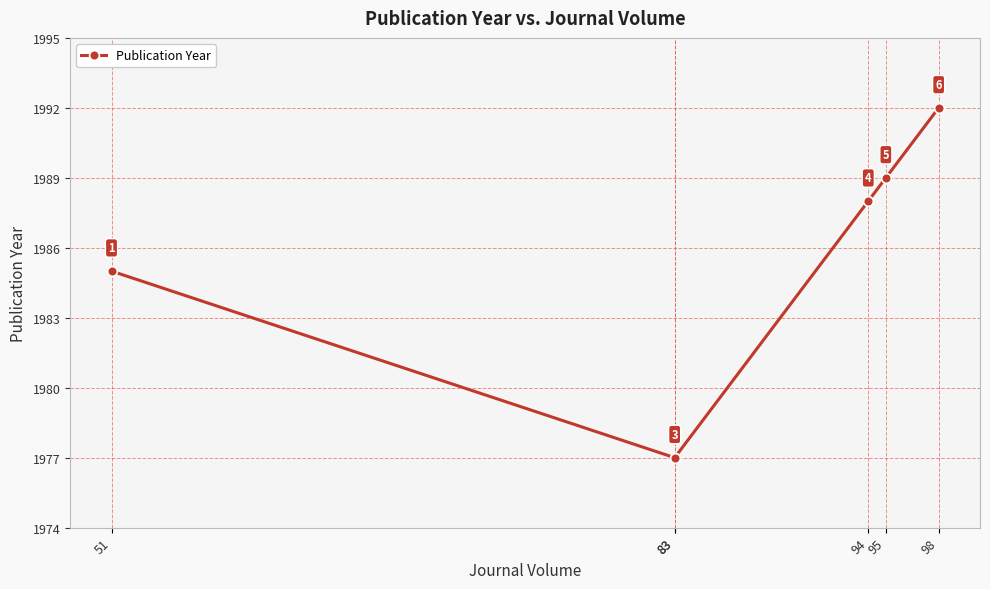

Reading left to right, extract all data points from this chart.

51=1985	83=1977	83=1977	94=1988	95=1989	98=1992